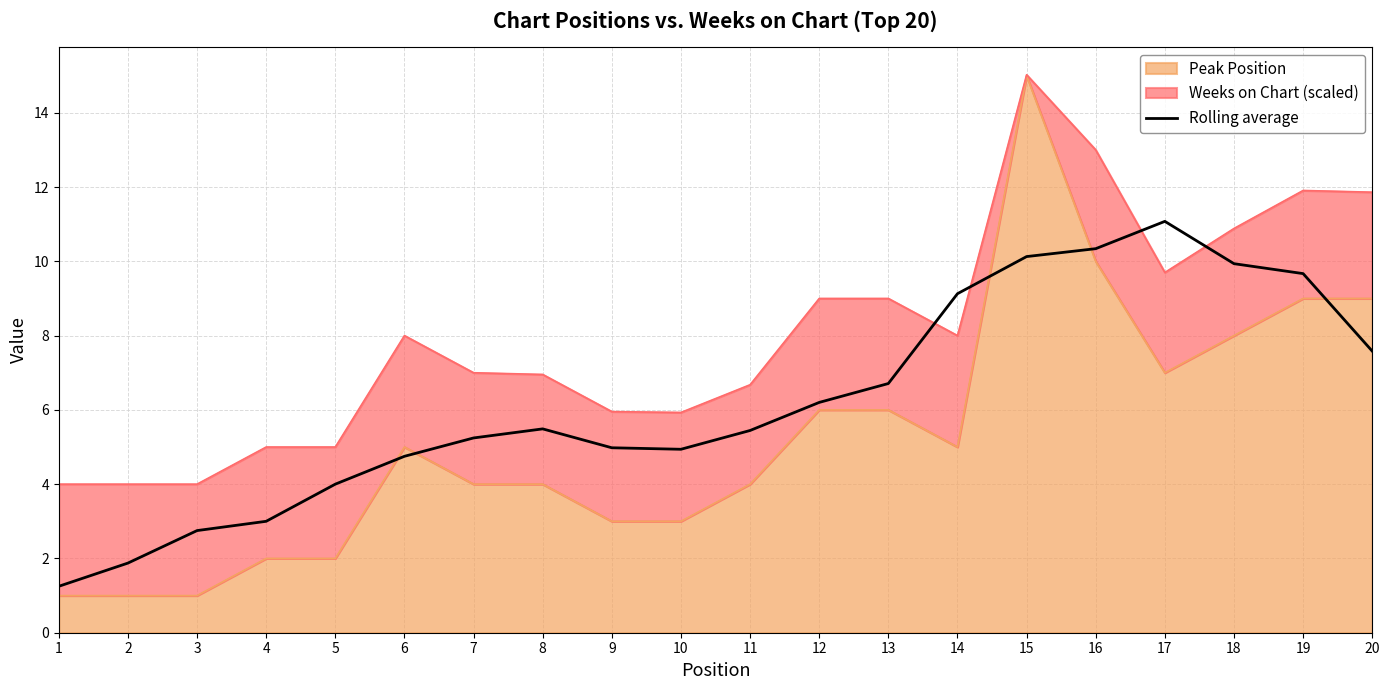

The chart shows a value of 9.3 at 7. True or false?

False